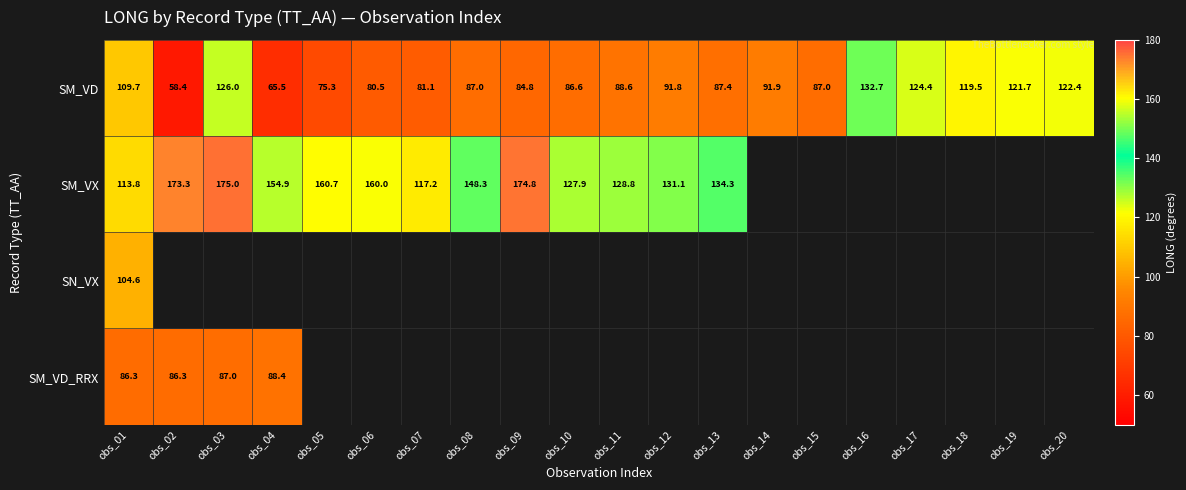

Is it true that SN_VX equals 104.6 at obs_01?

True